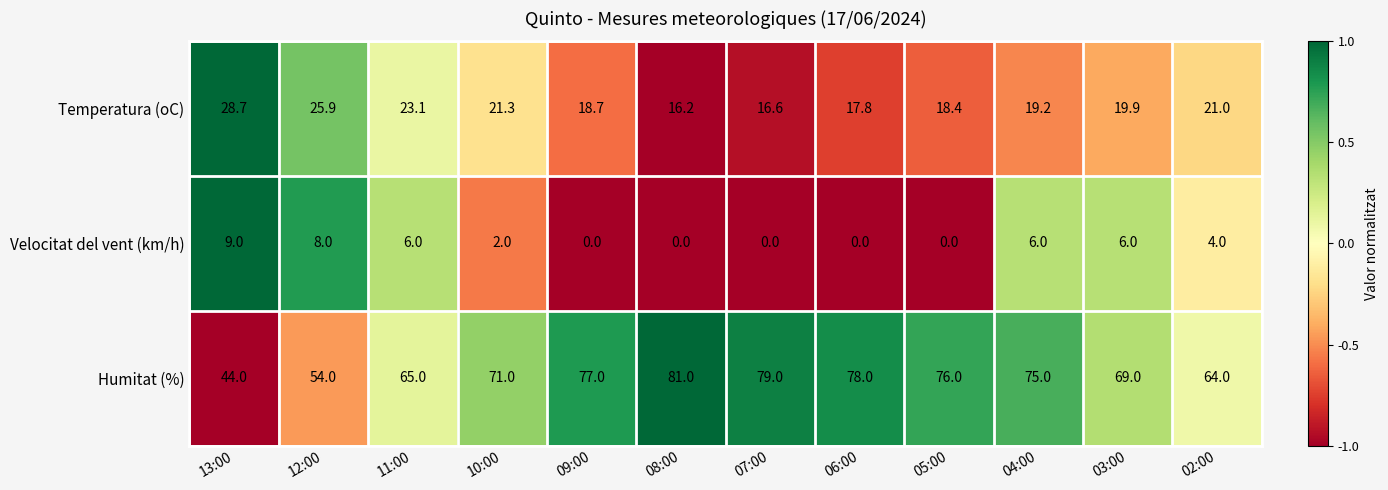

What is the sum of the Humitat (%) values at 07:00 and 09:00?

156.0